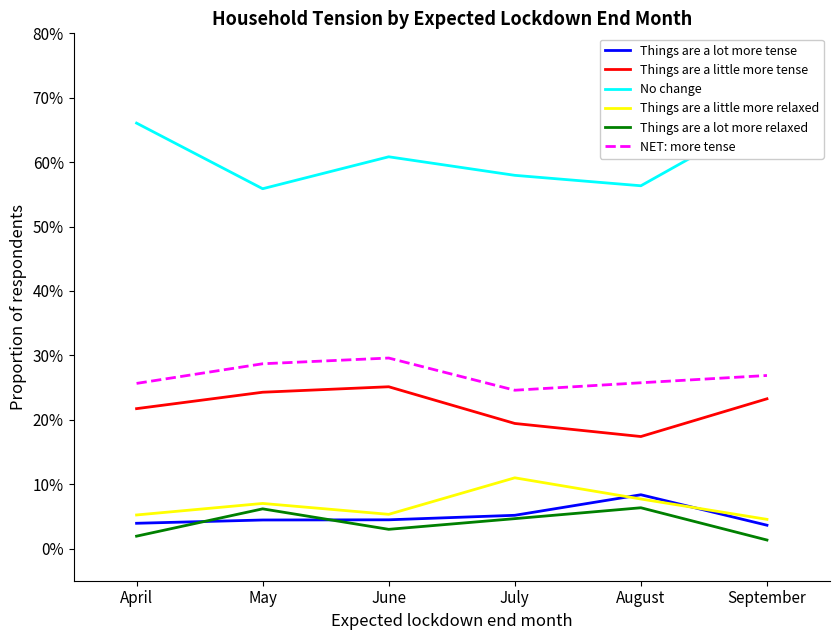

Which series changed the most between June and August?

Things are a little more tense